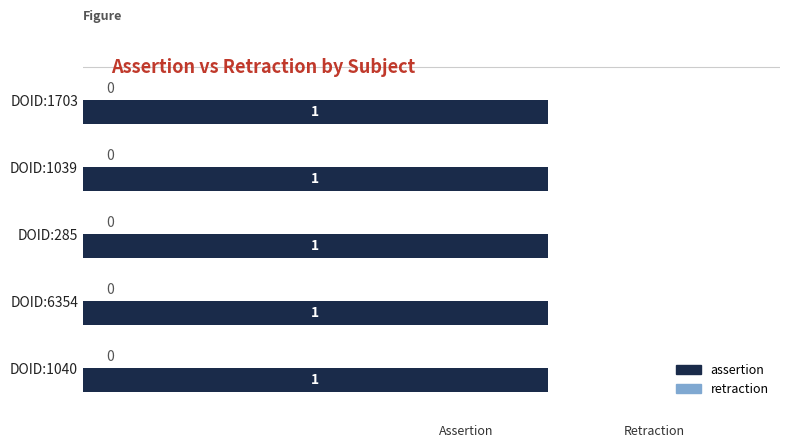

What is the spread (max minus min) of values at DOID:1703?

1